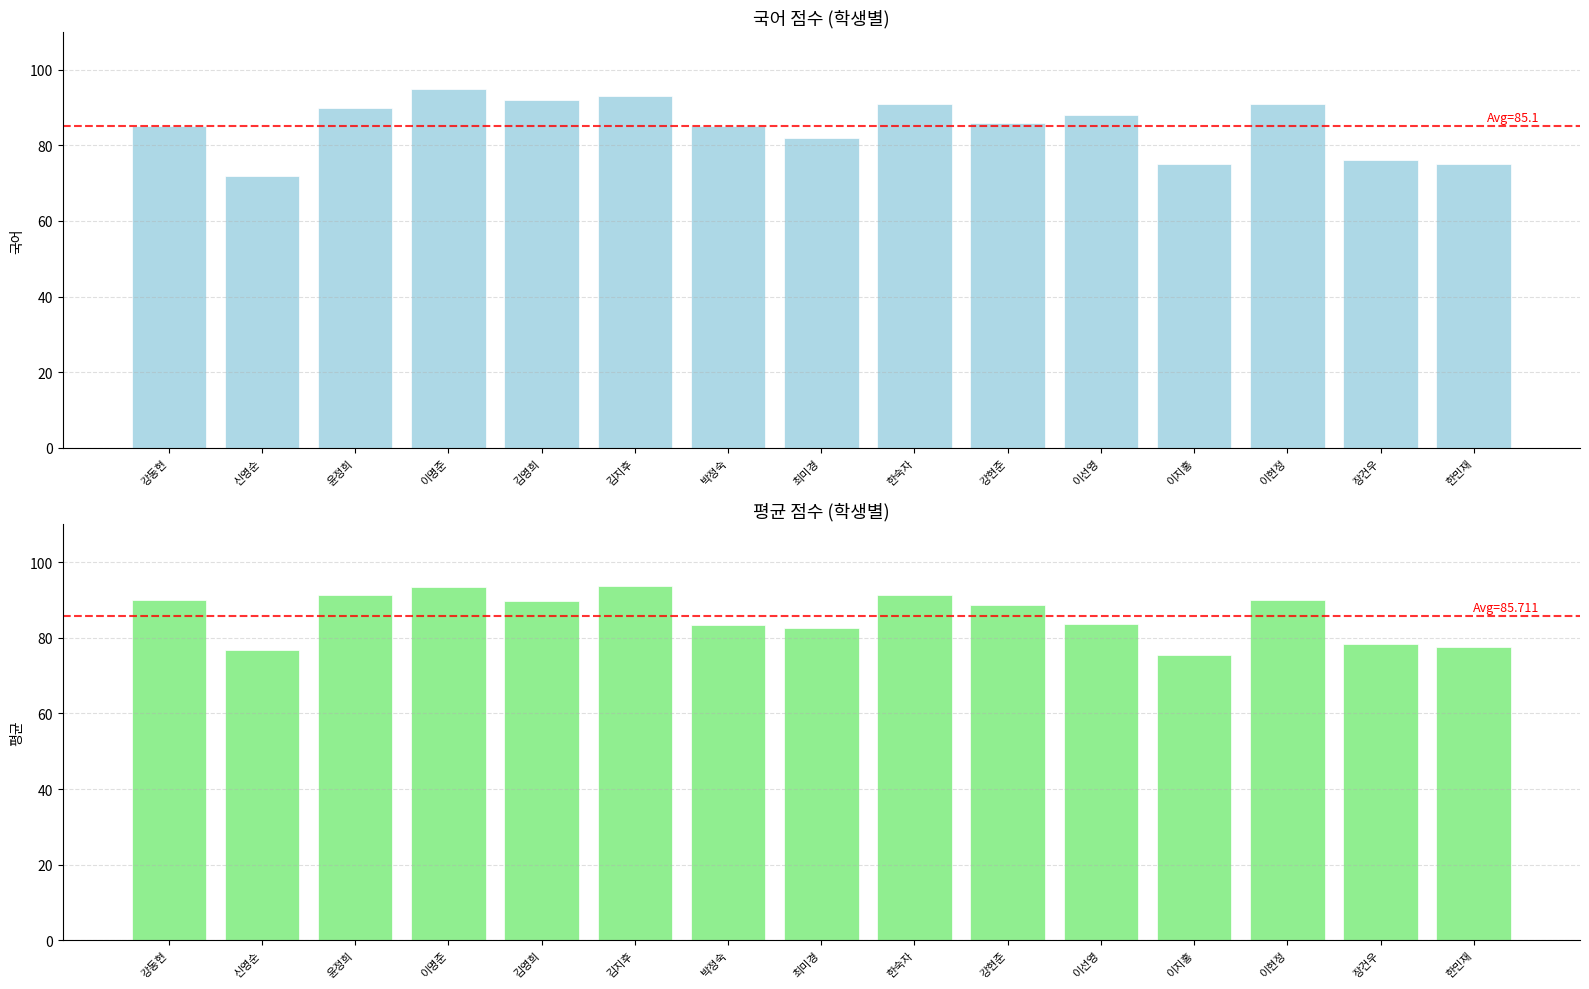

At 신영순, list the series in order from largest to smallest.

평균, 국어